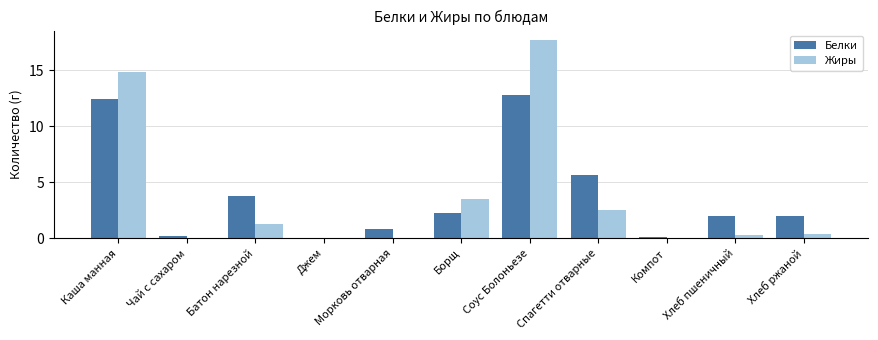

At which category is the sum across all series the highest?

Соус Болоньезе